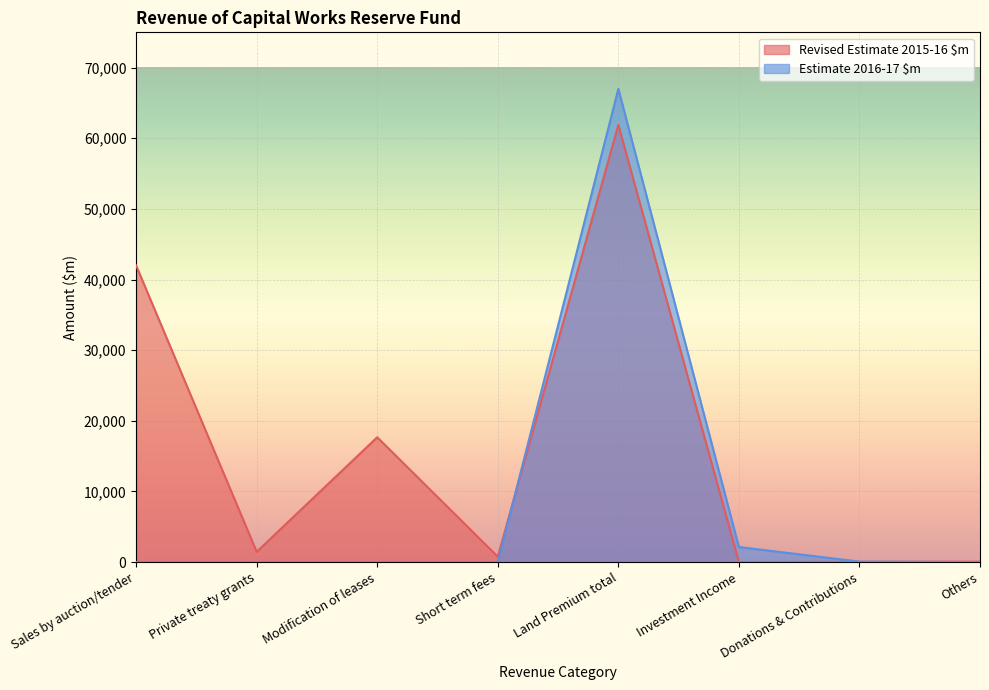

Where do Revised Estimate 2015-16 $m and Estimate 2016-17 $m first cross each other?

Short term fees and Land Premium total